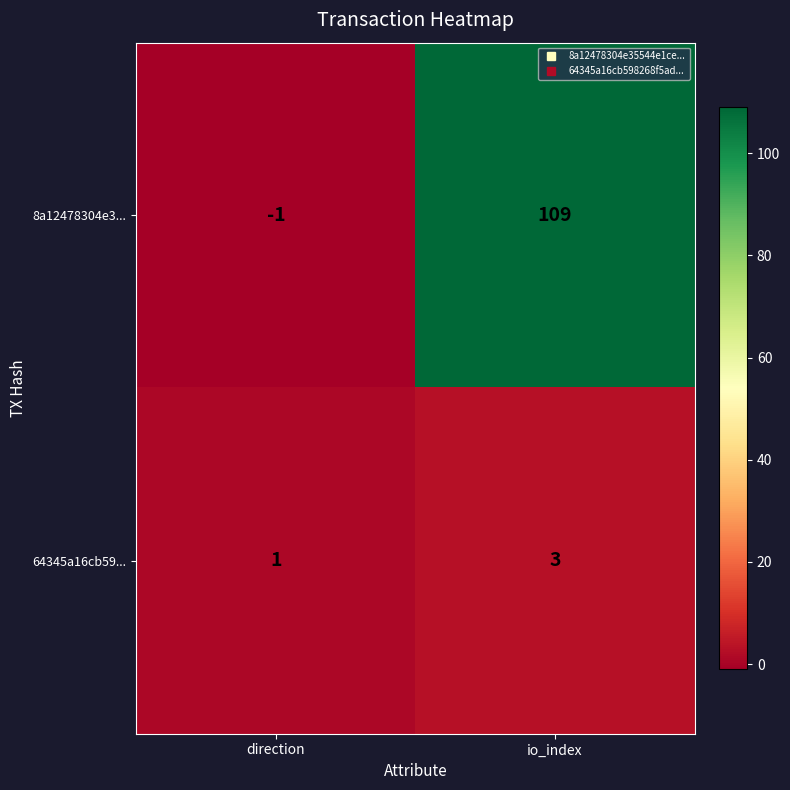

Reading left to right, what are all the values shown in this chart?

8a12478304e3...: -1	109
64345a16cb59...: 1	3